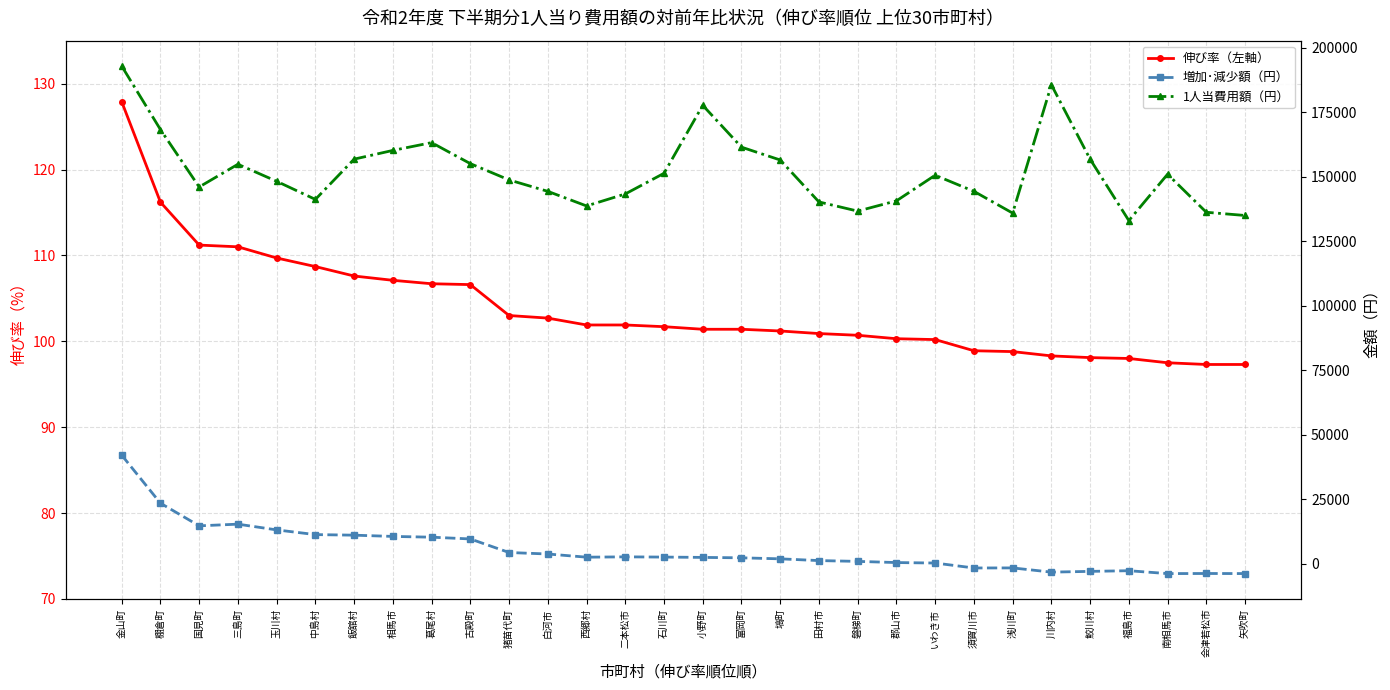

True or false: 増加･減少額（円） has more than 1 interior local peaks.

True